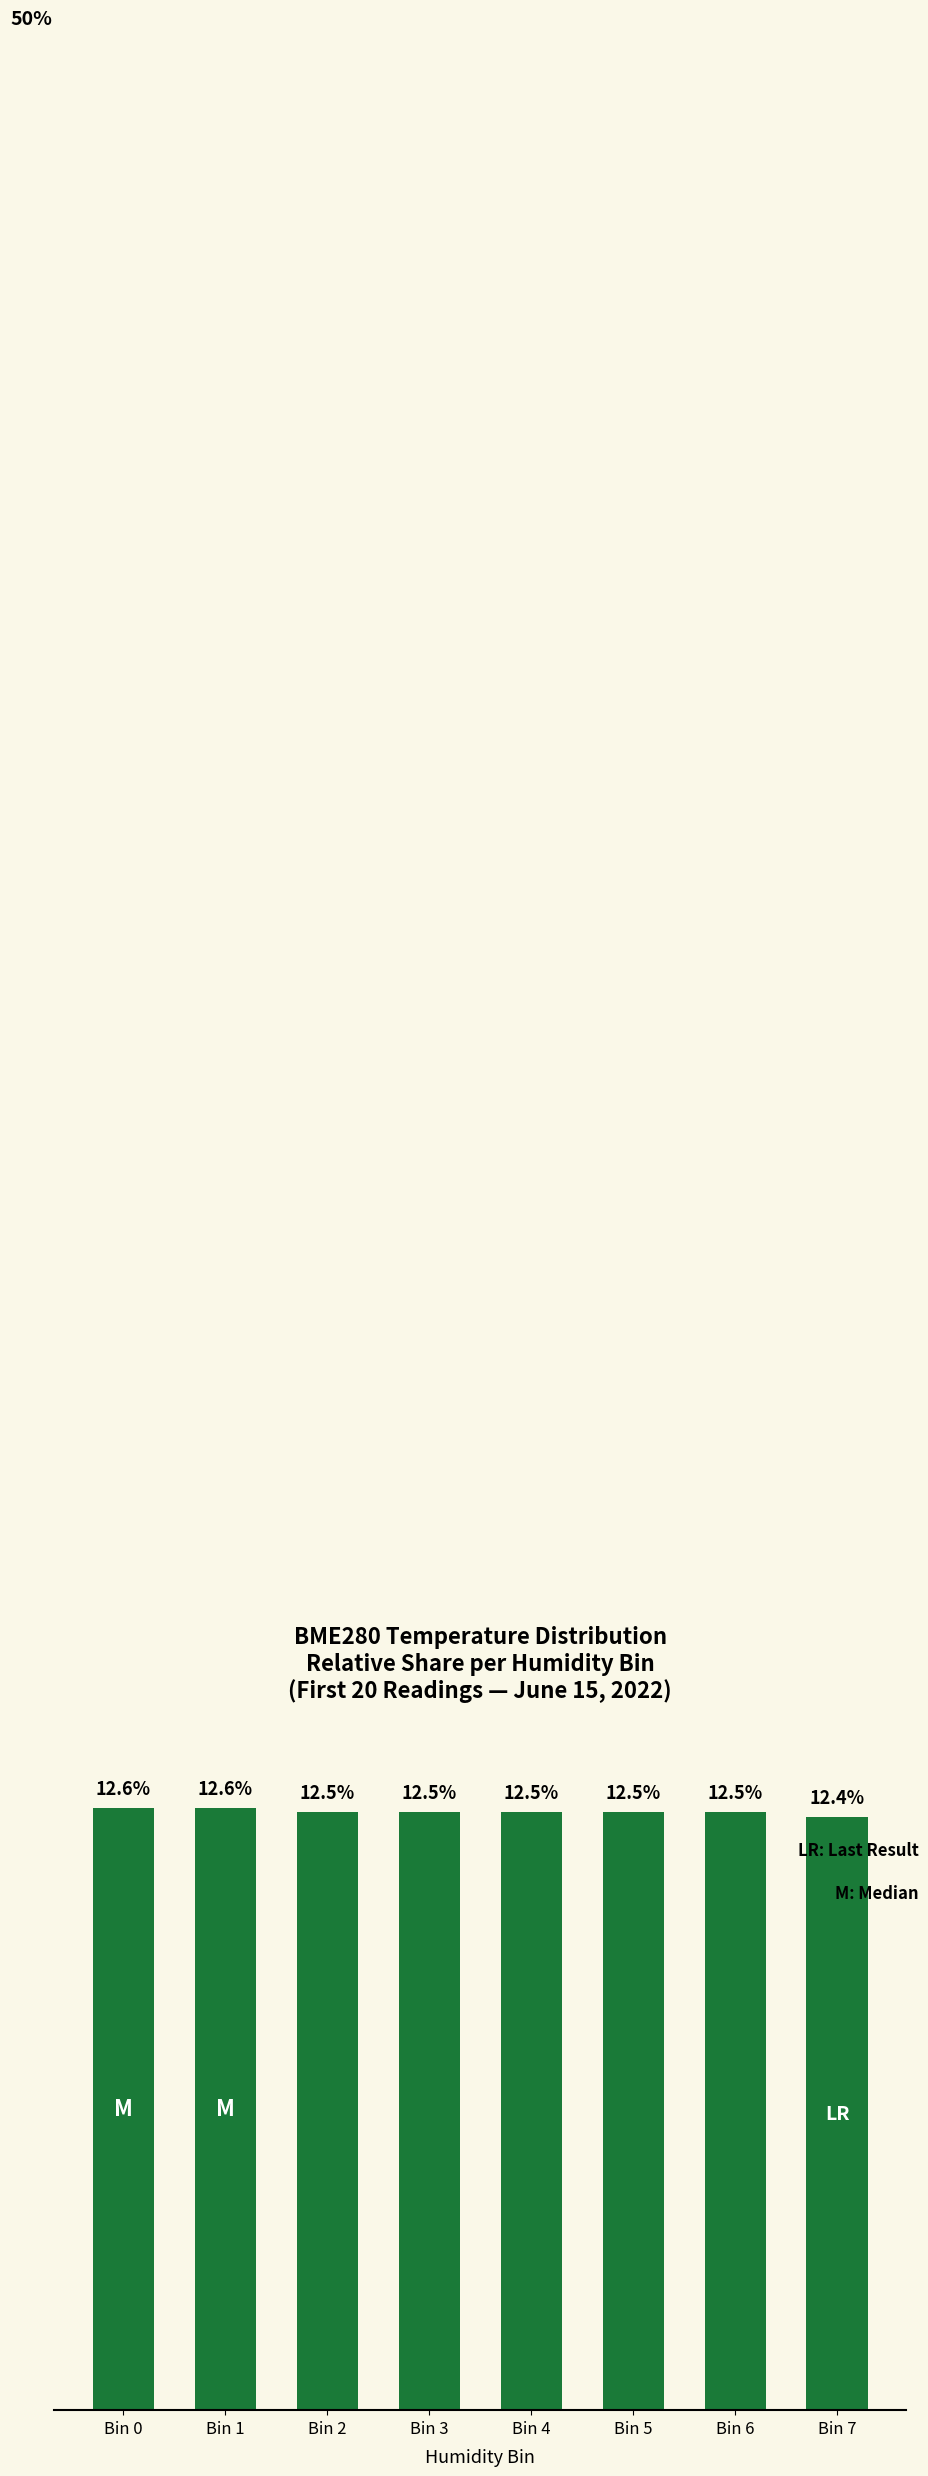

At which label is the value closest to 12?

Bin 7